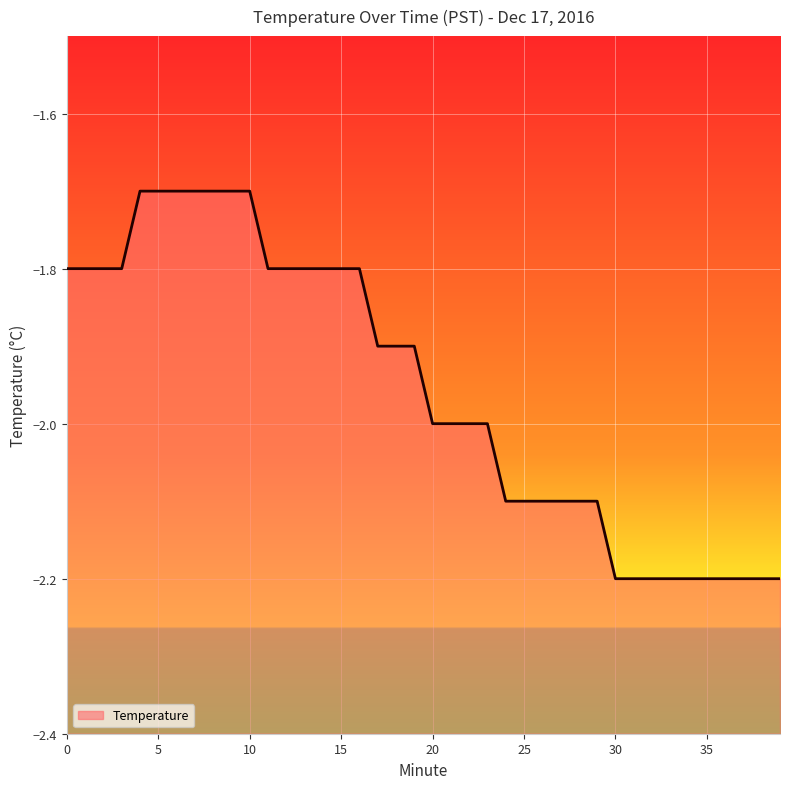

Between 3 and 21, which is larger?

3